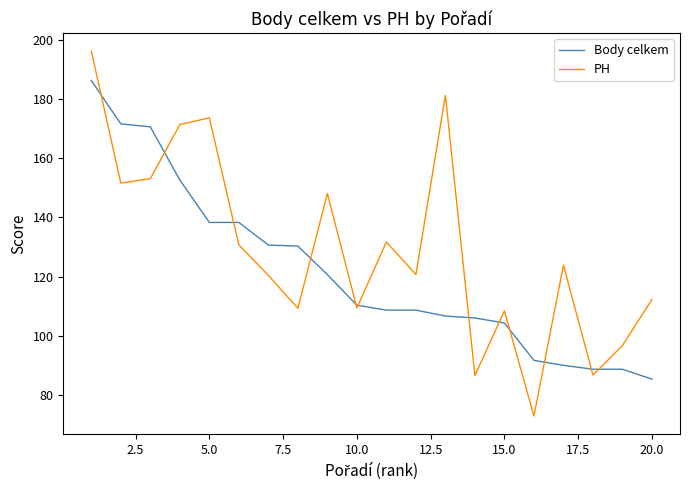

What is the highest value of the Body celkem series?

186.3